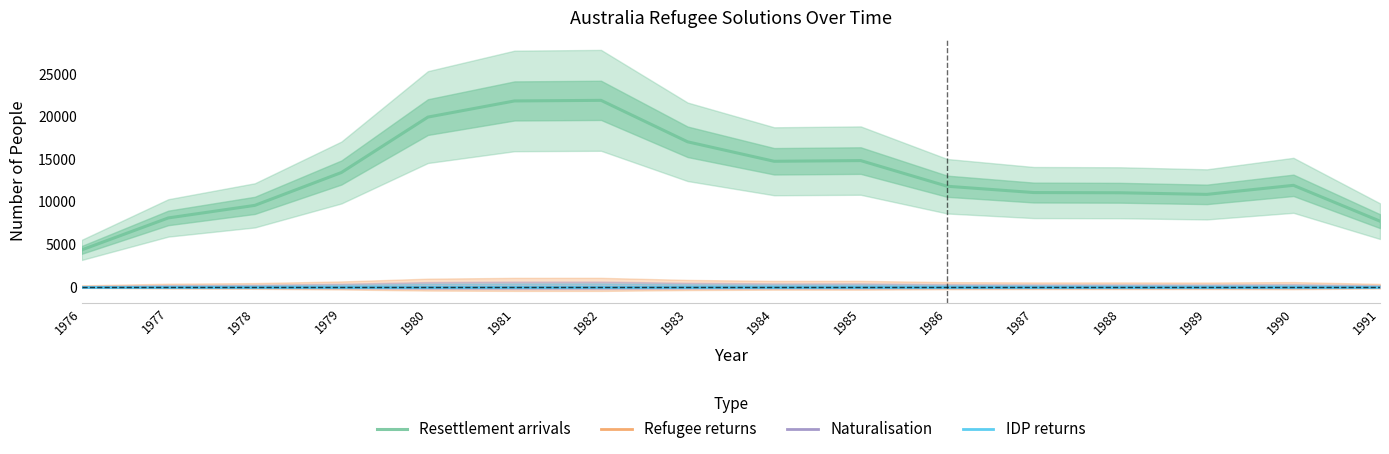

The value of Resettlement arrivals at 1986 is 11840. True or false?

True